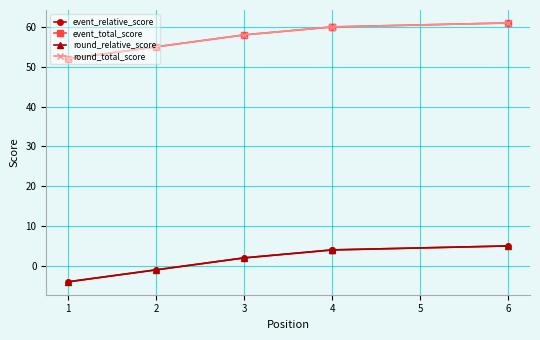

Which series has the largest total across all categories?

event_total_score